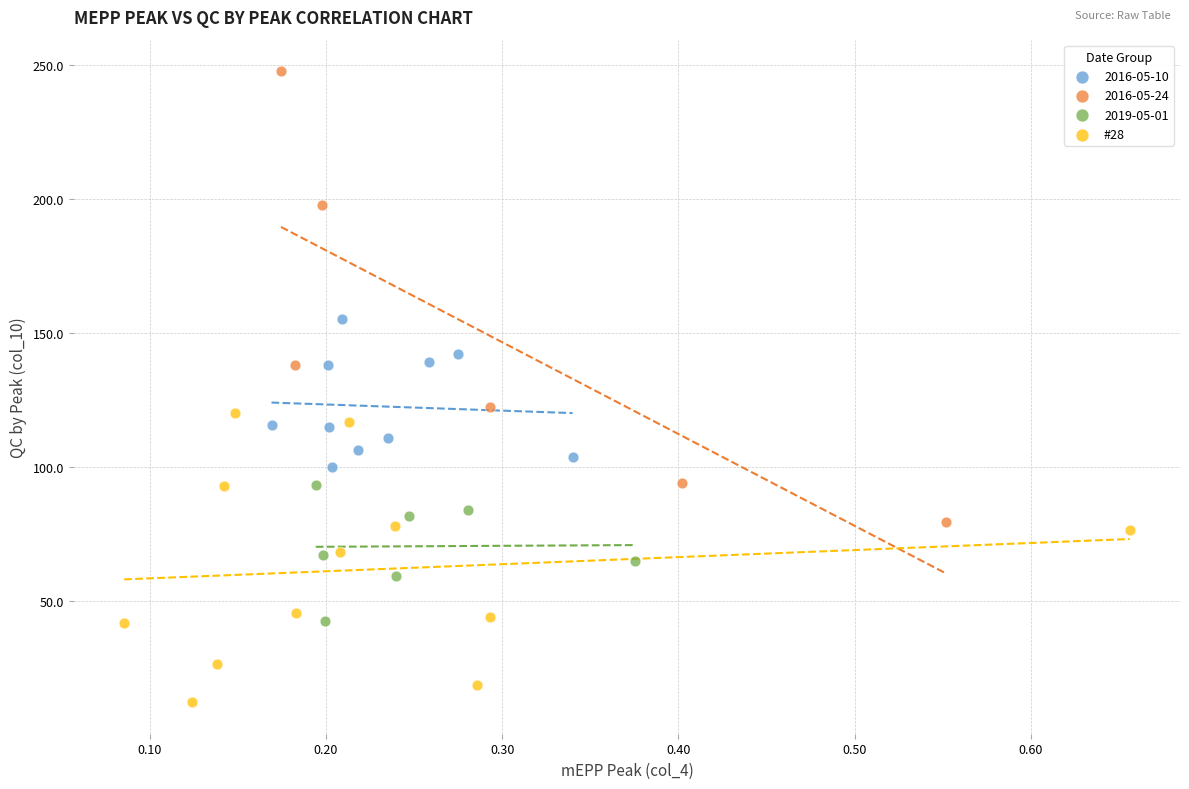

Which series contains the lowest Y value?

#28